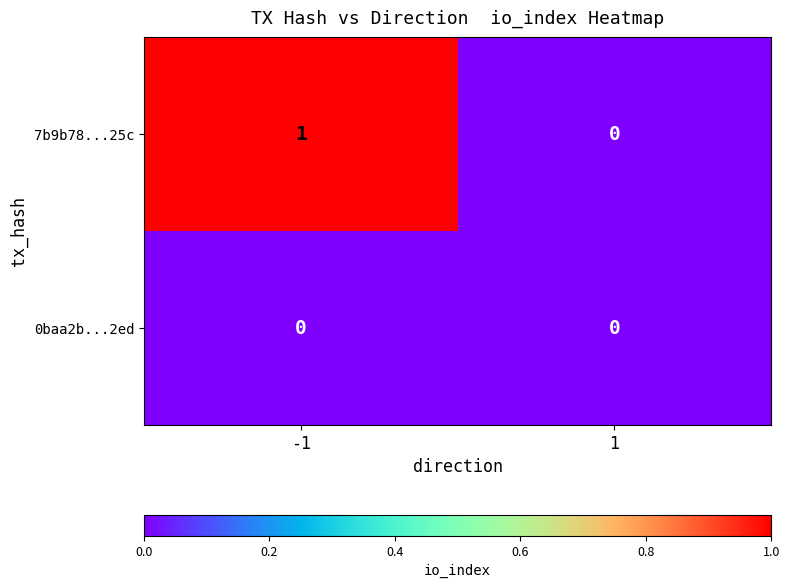

The 7b9b78...25c series shows 0 at 1. True or false?

True